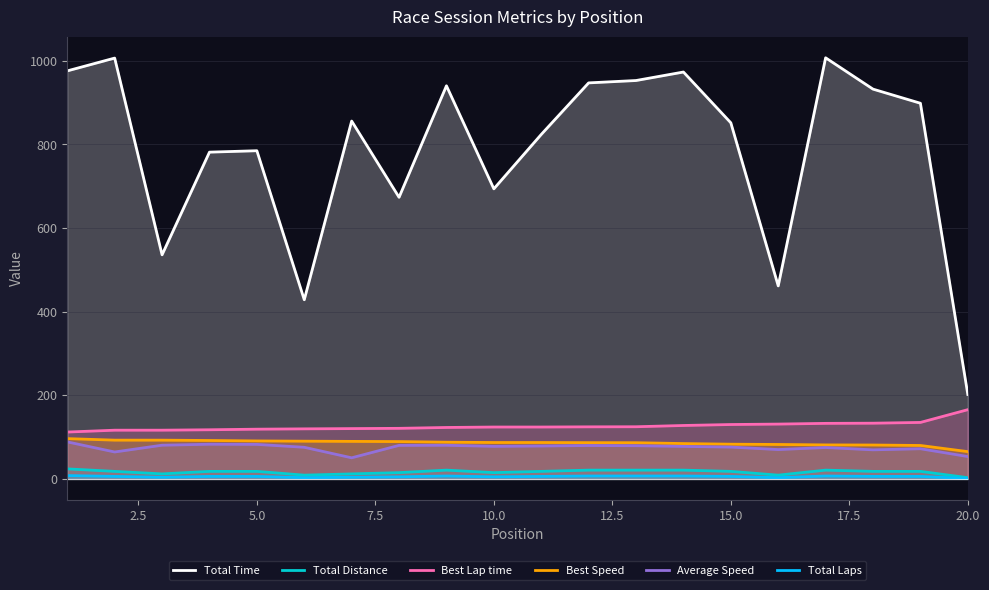

What is the sum of all Best Speed values?

1726.4